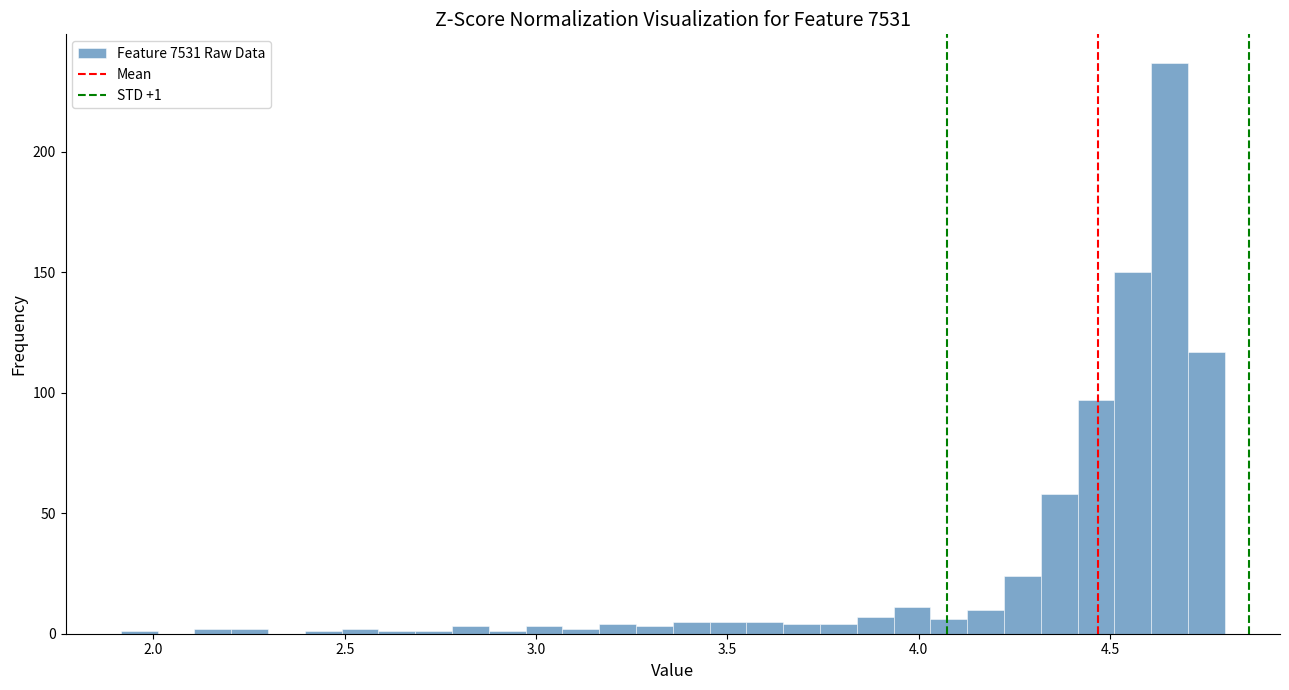

Around what value on the x-axis is the tallest bar? Give the approximate position of its centre, as read against the axis.

4.65